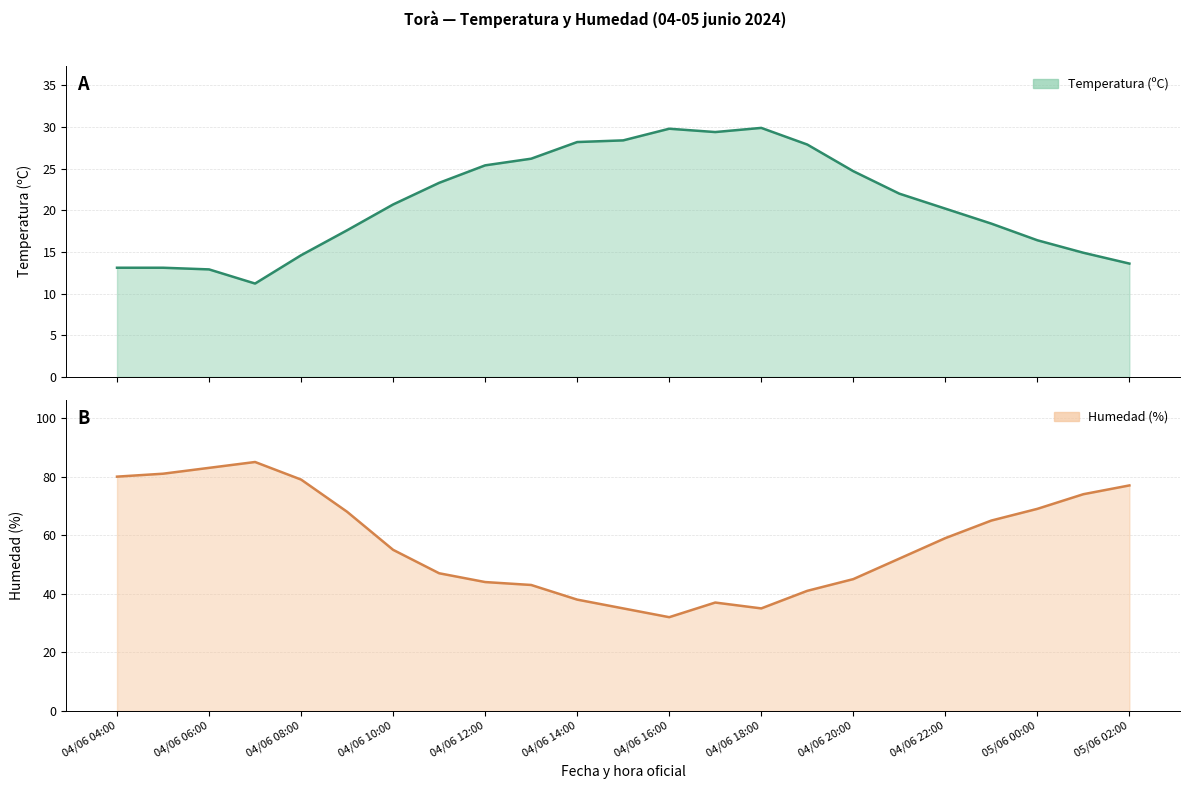

True or false: Temperatura (ºC) and Humedad (%) intersect in this chart.

False